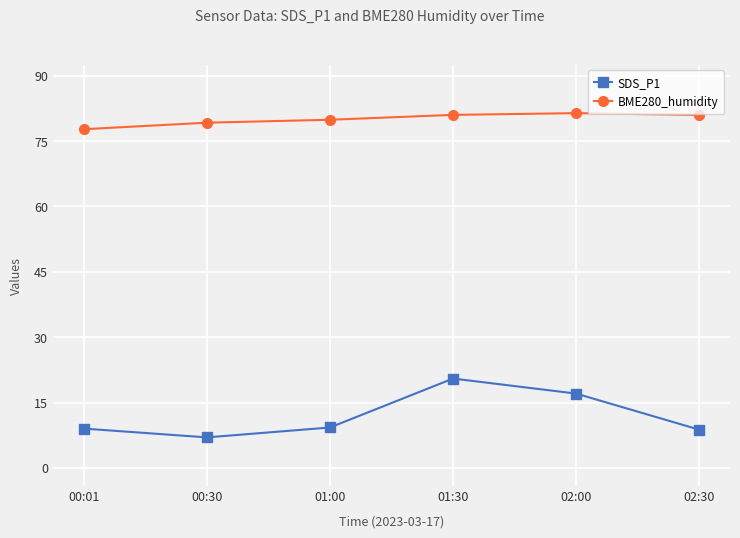

True or false: SDS_P1 and BME280_humidity intersect in this chart.

False